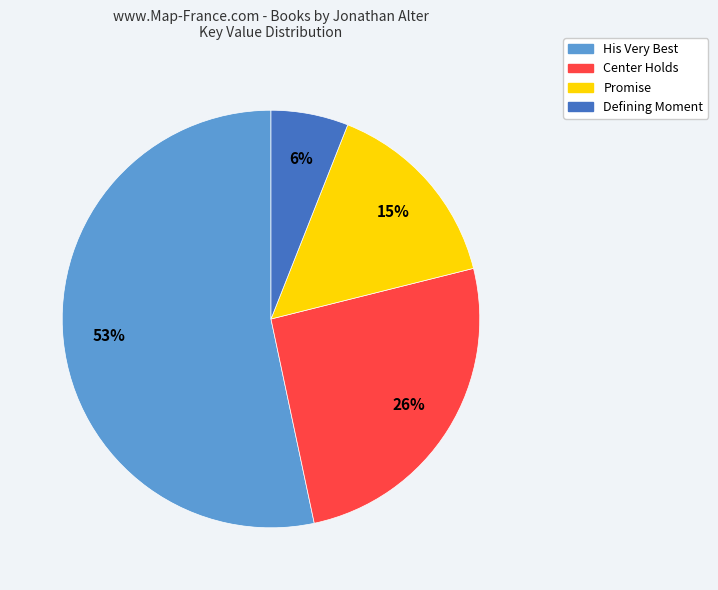

Is the sum of Defining Moment and Promise greater than half?

No